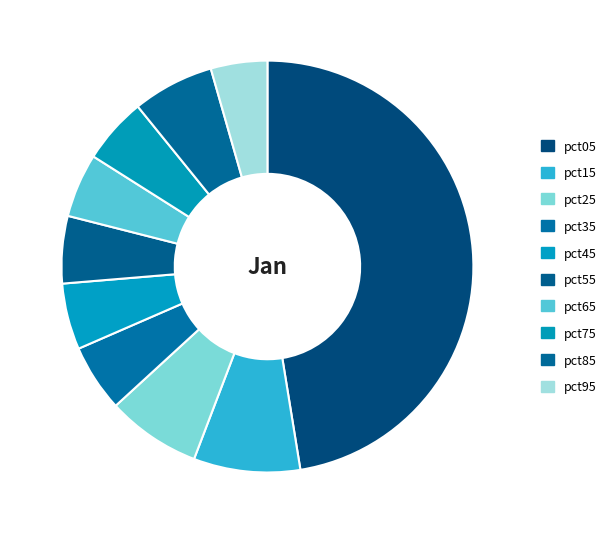

To the nearest percent, what is the average slice percentage?

10%